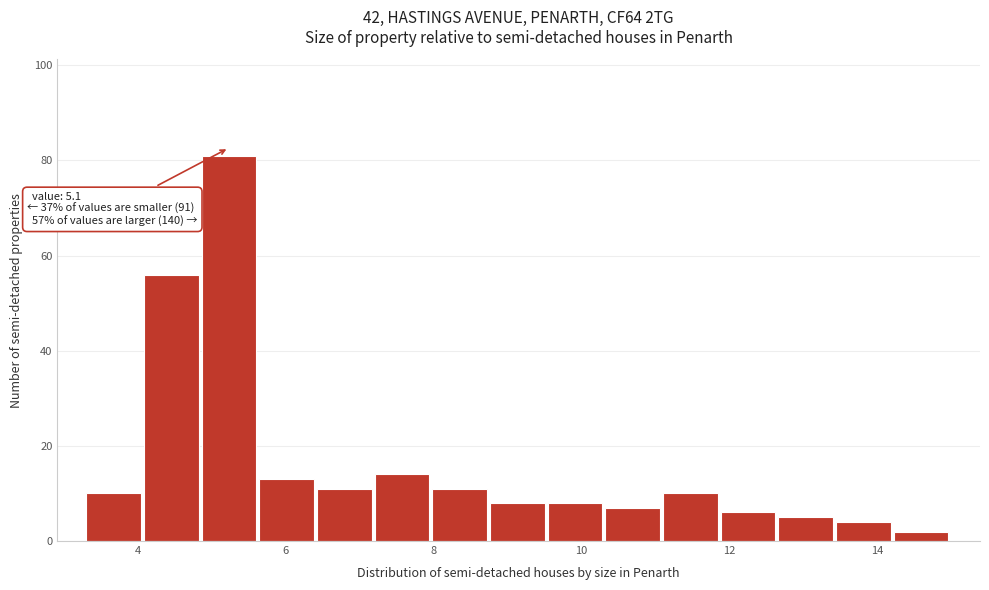

Read against the x-axis, roughly where is the centre of the tallest bar?

5.2